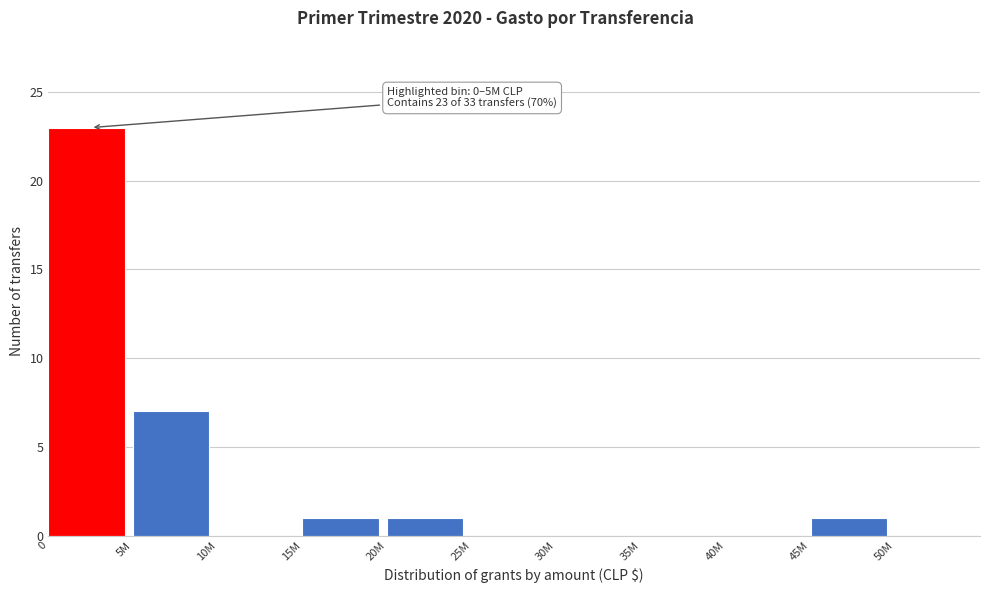

Reading left to right, what are all the values shown in this chart?

0=23	5M=7	10M=0	15M=1	20M=1	25M=0	30M=0	35M=0	40M=0	45M=1	50M=0